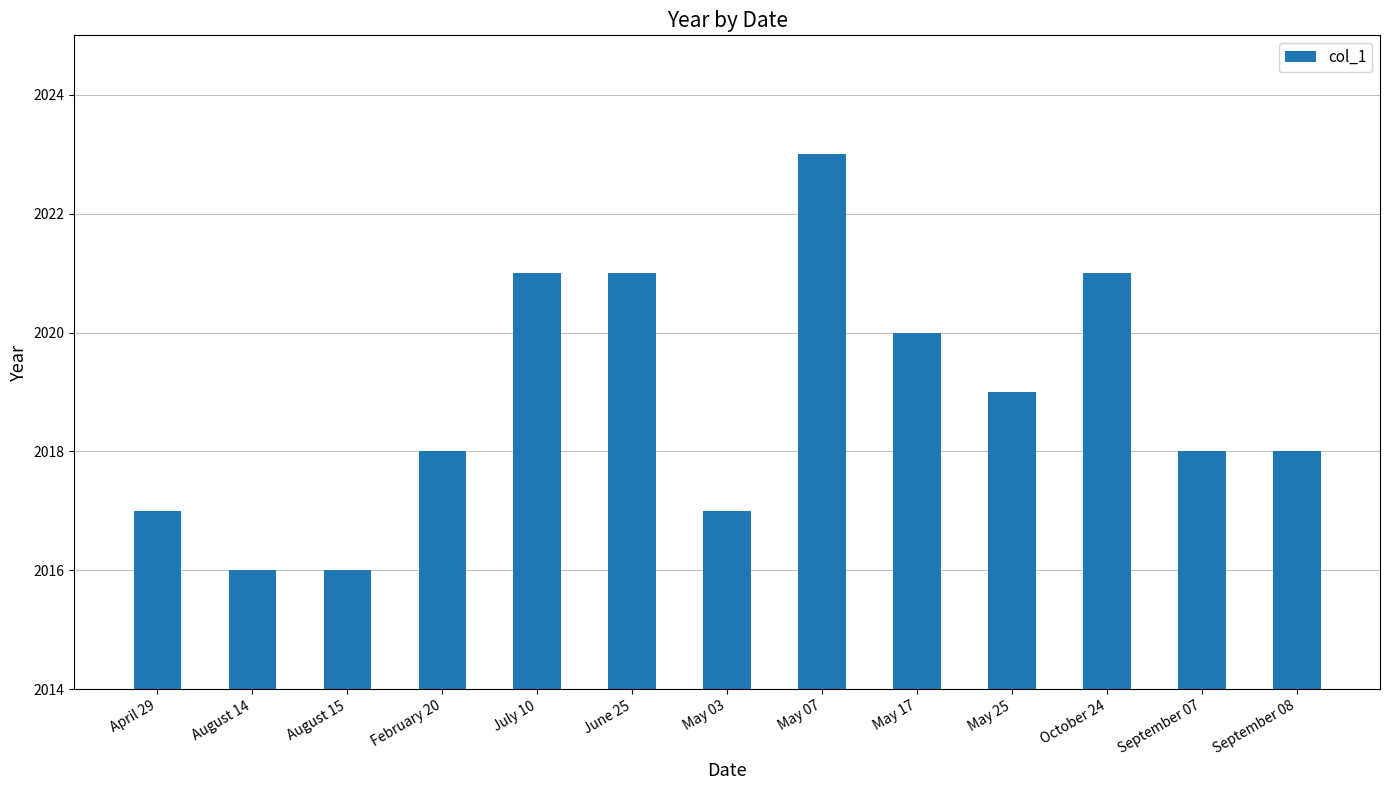

What is the label of the 13th bar from the left?

September 08